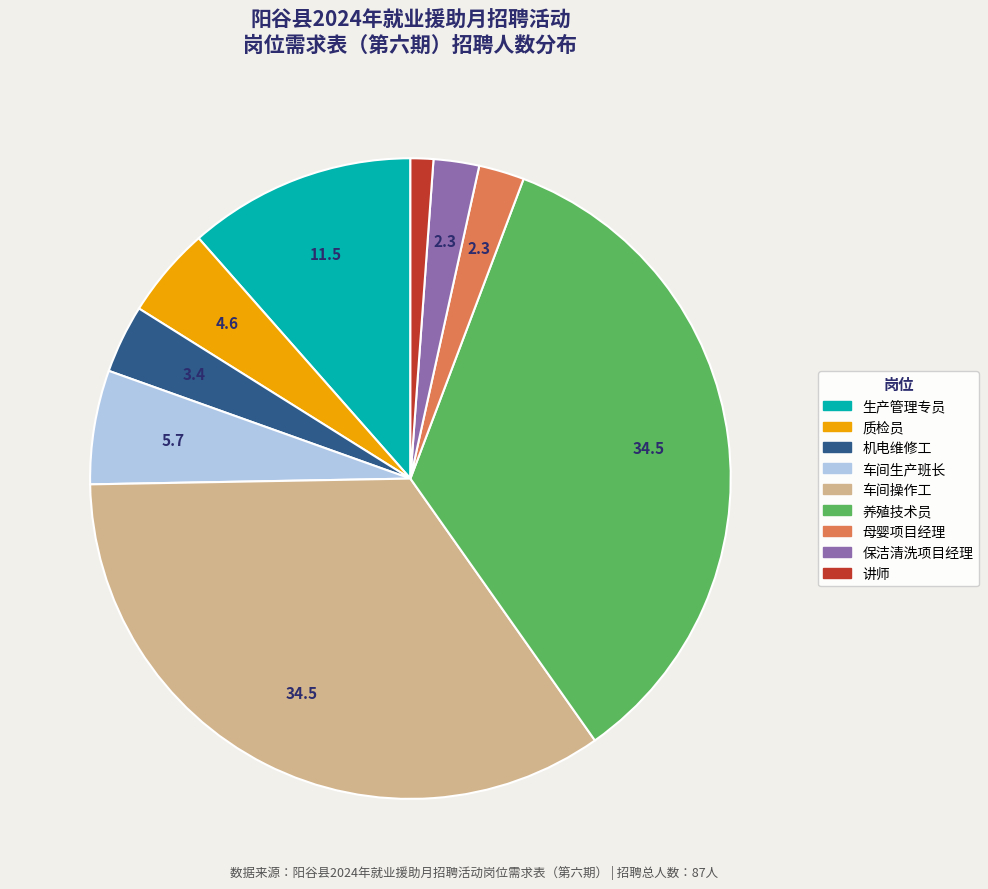

Do 保洁清洗项目经理 and 质检员 together represent more than half of the pie?

No